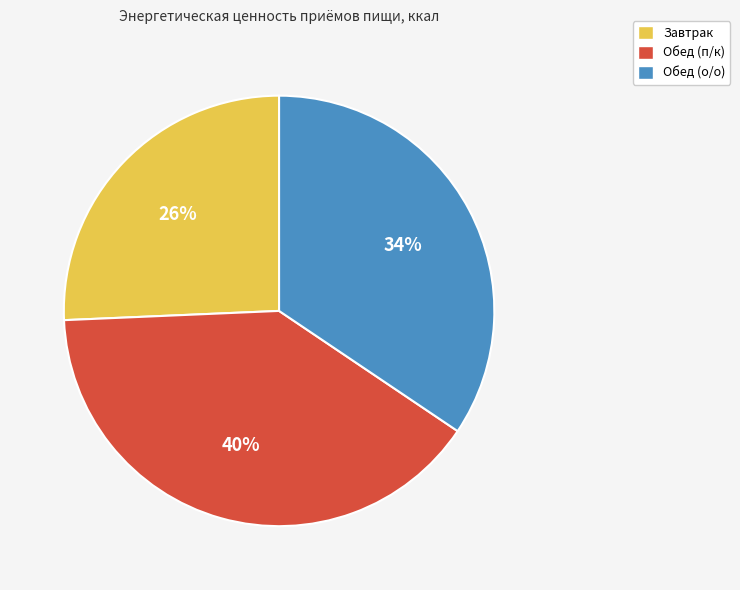

To the nearest percent, what portion does Обед (о/о) represent?

34%